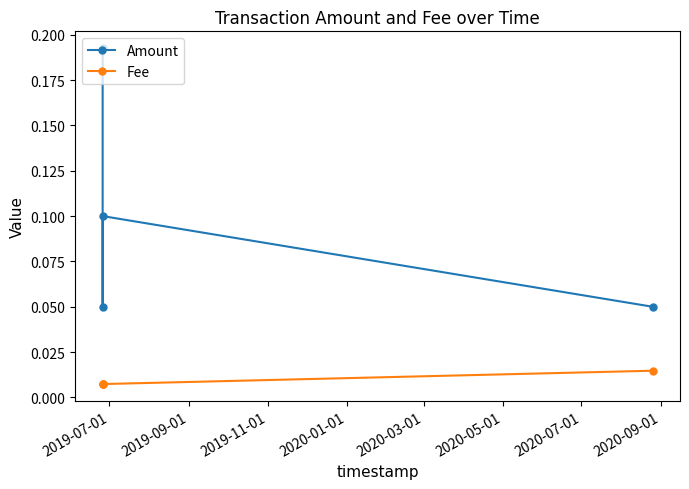

What is the total value across all series at 2020-01-01?

0.1